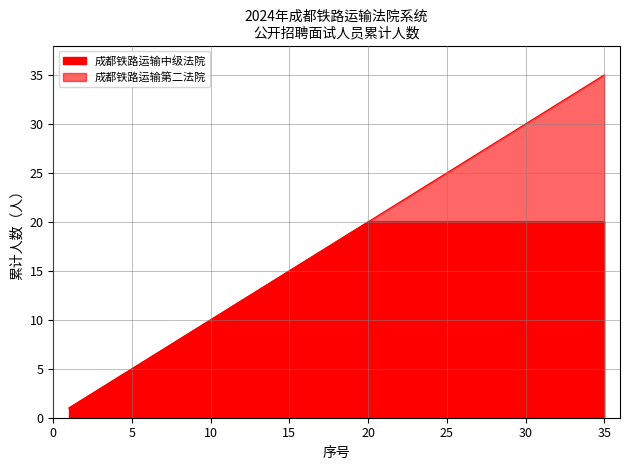

True or false: 成都铁路运输第二法院 has more than 1 points higher than both neighbors.

False